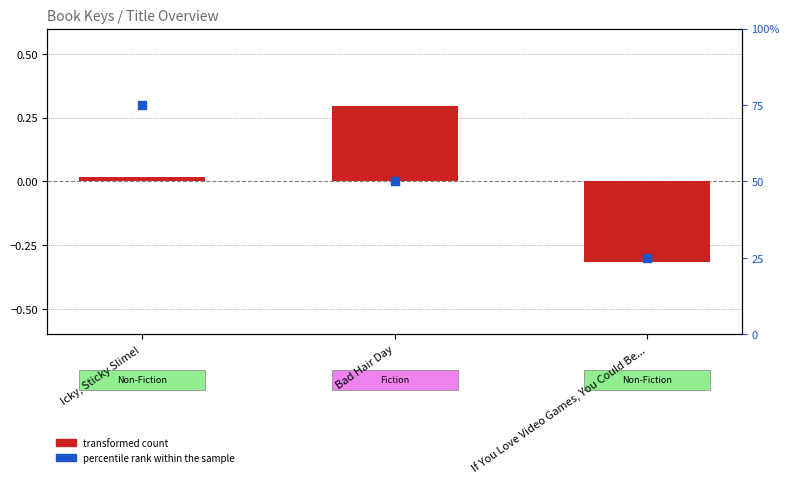

What are all the series names shown in the legend?

transformed count, percentile rank within the sample